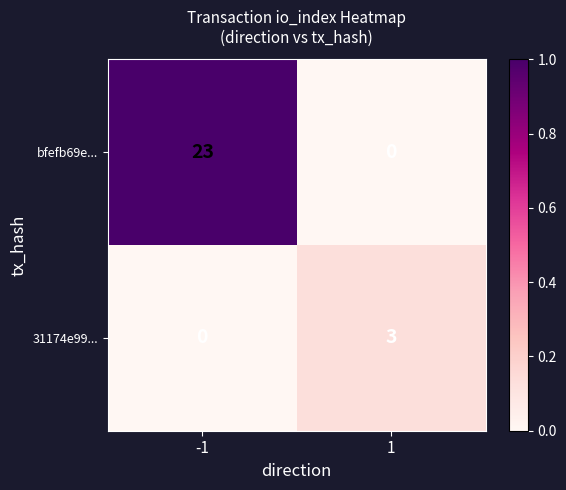

Rank the series at 1 from lowest to highest value.

bfefb69e..., 31174e99...